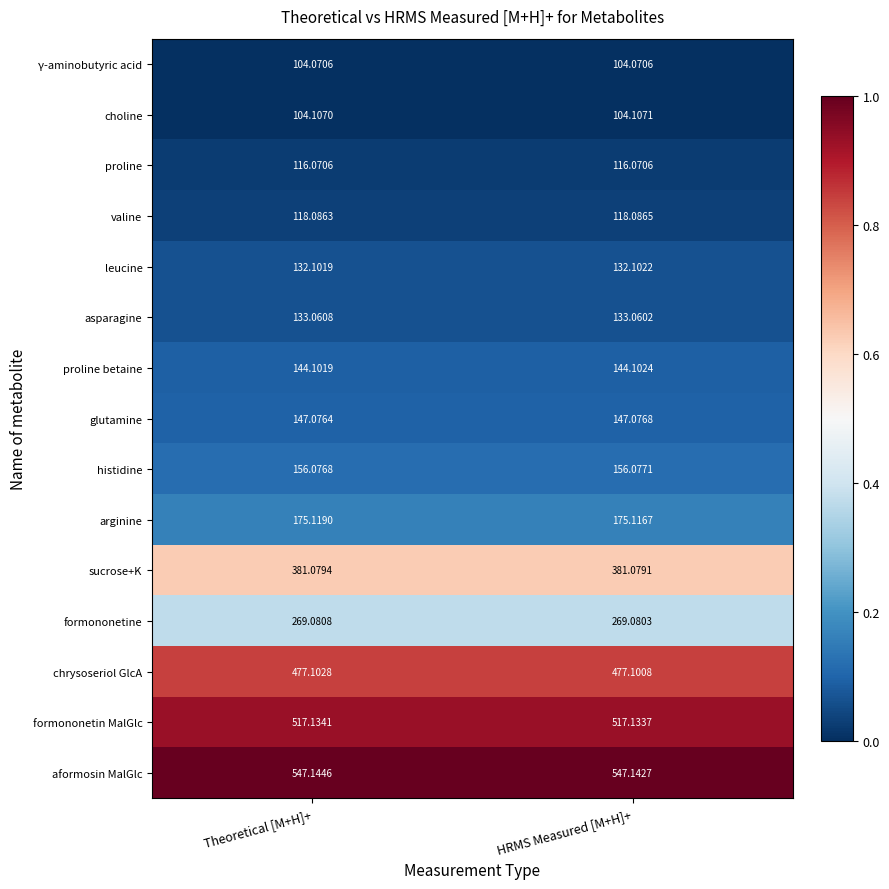

Rank the series by their maximum value, from highest to lowest.

aformosin MalGlc, formononetin MalGlc, chrysoseriol GlcA, sucrose+K, formononetine, arginine, histidine, glutamine, proline betaine, asparagine, leucine, valine, proline, choline, γ-aminobutyric acid